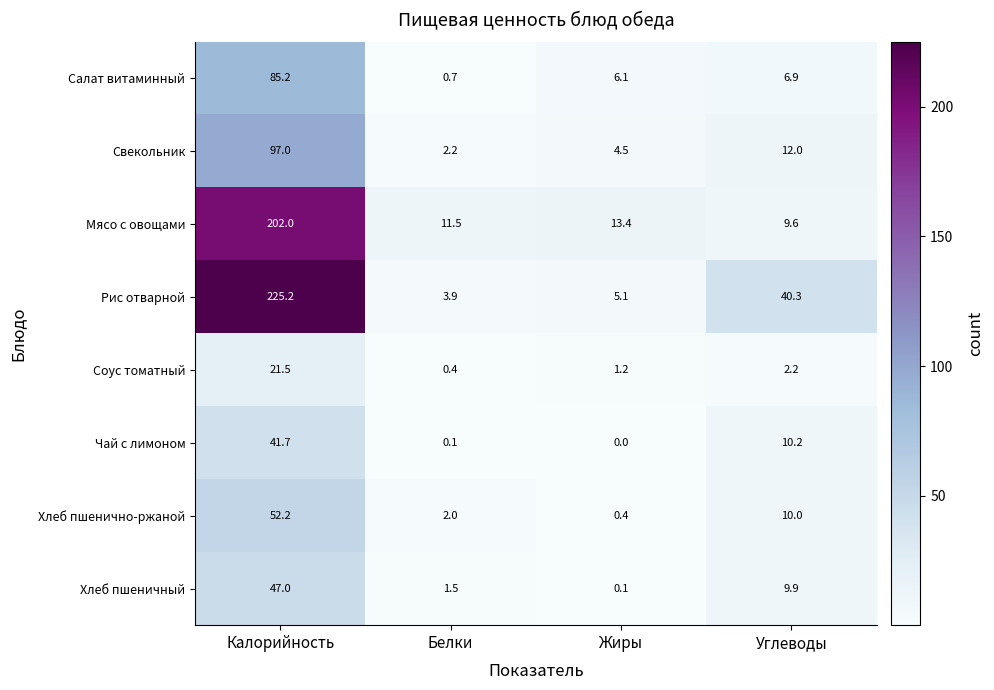

The Рис отварной series shows 5.7 at Белки. True or false?

False